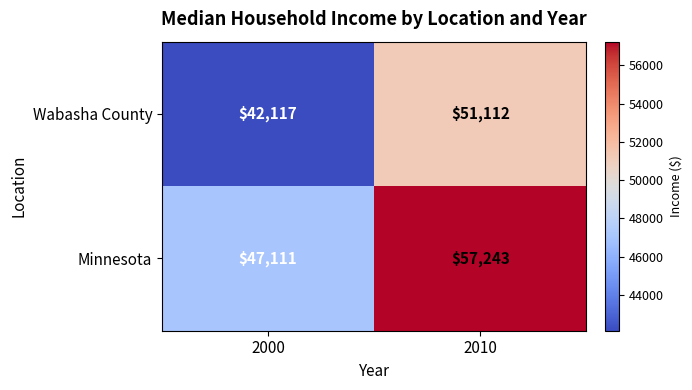

Is it true that Minnesota equals 47111 at 2000?

True